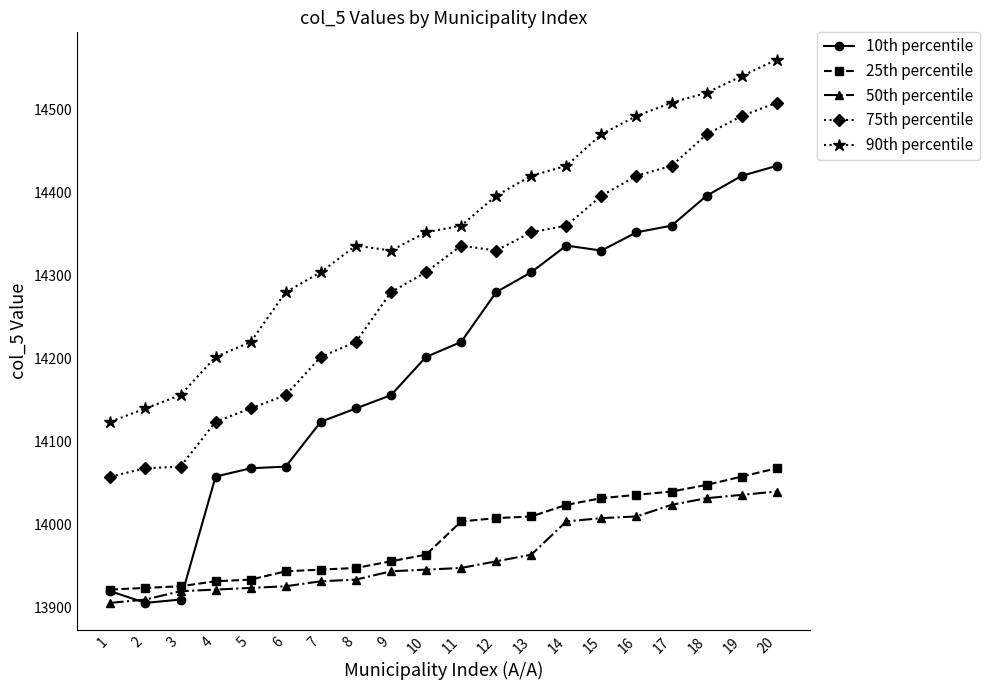

What is the total value across all series at 8?

70578